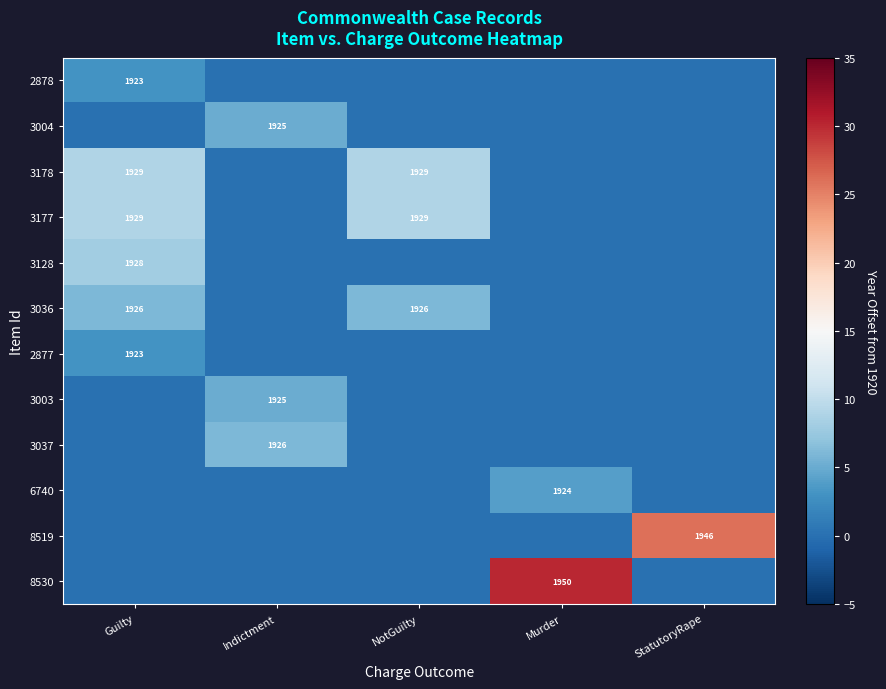

True or false: 3178 has a value of 1929 at Guilty.

True